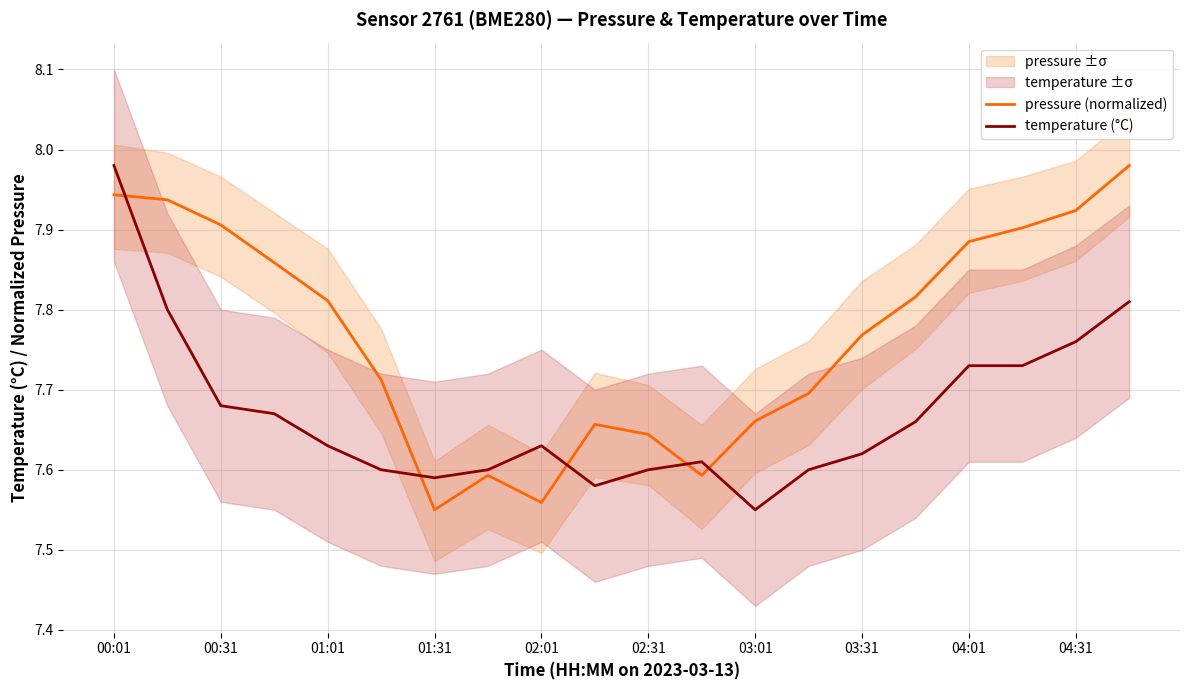

How many interior local peaks does the temperature (°C) series have?

2